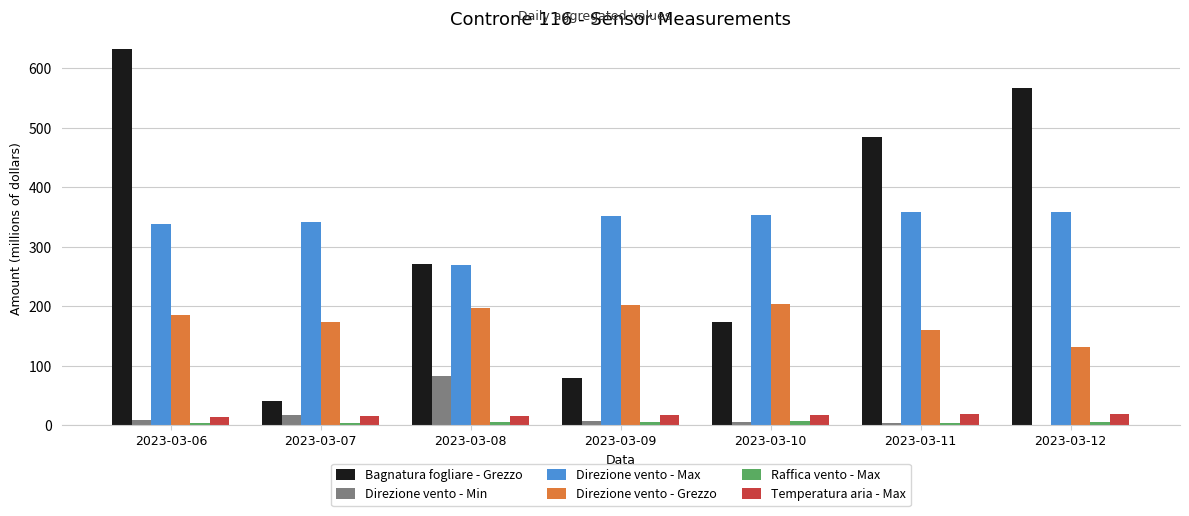

Are the bars grouped side by side (vs. stacked)?

Yes